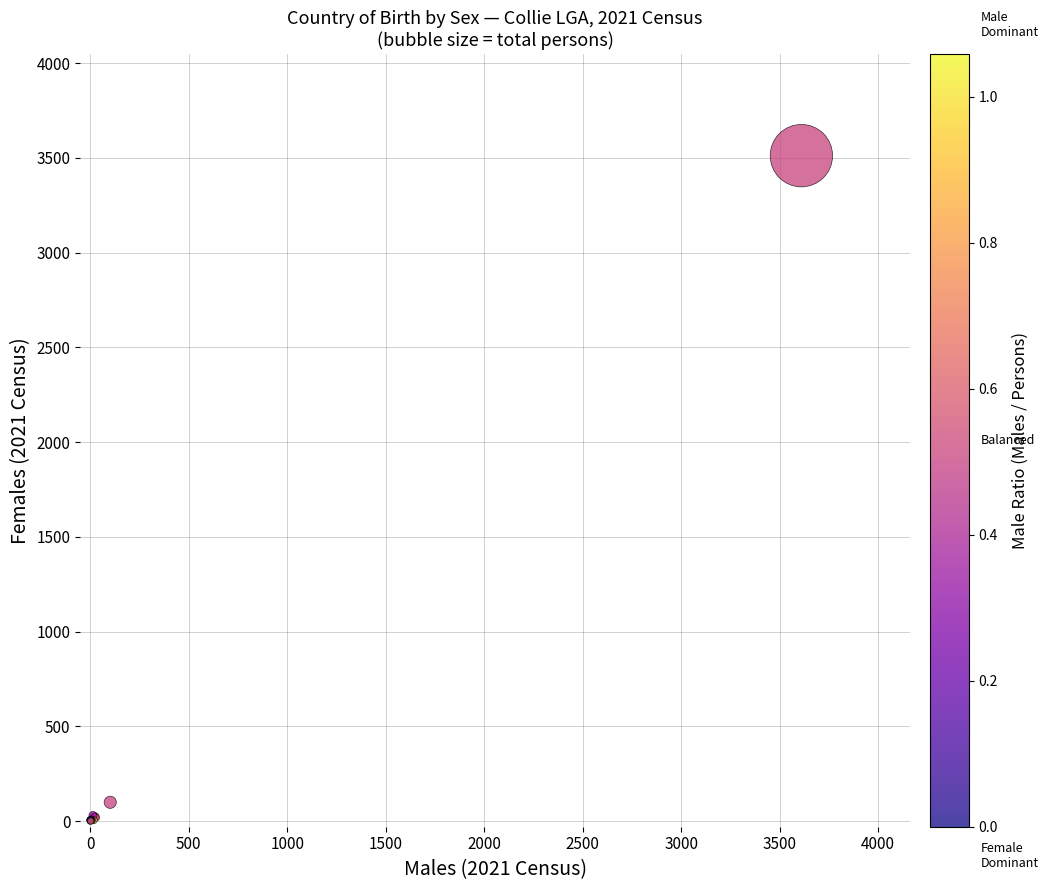

What Y value in the scatter plot is closest to 1756?

99